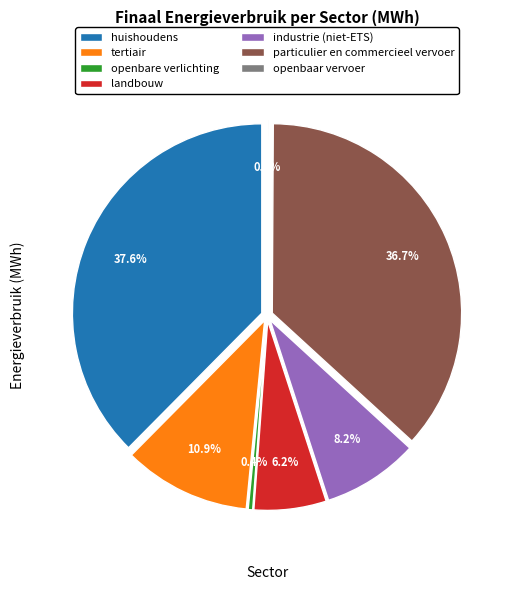

Rank the categories by value from lowest to highest.

openbaar vervoer, openbare verlichting, landbouw, industrie (niet-ETS), tertiair, particulier en commercieel vervoer, huishoudens